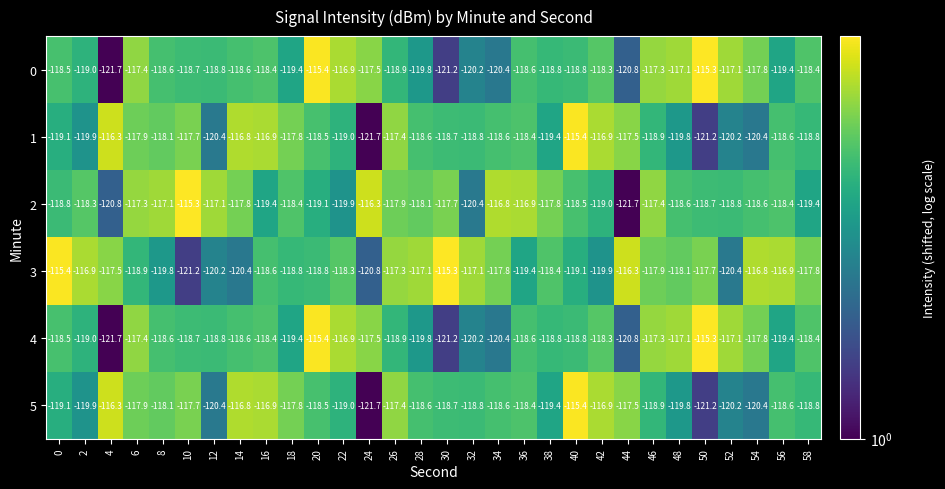

What is the sum of the 3 values at 48 and 44?

-234.4